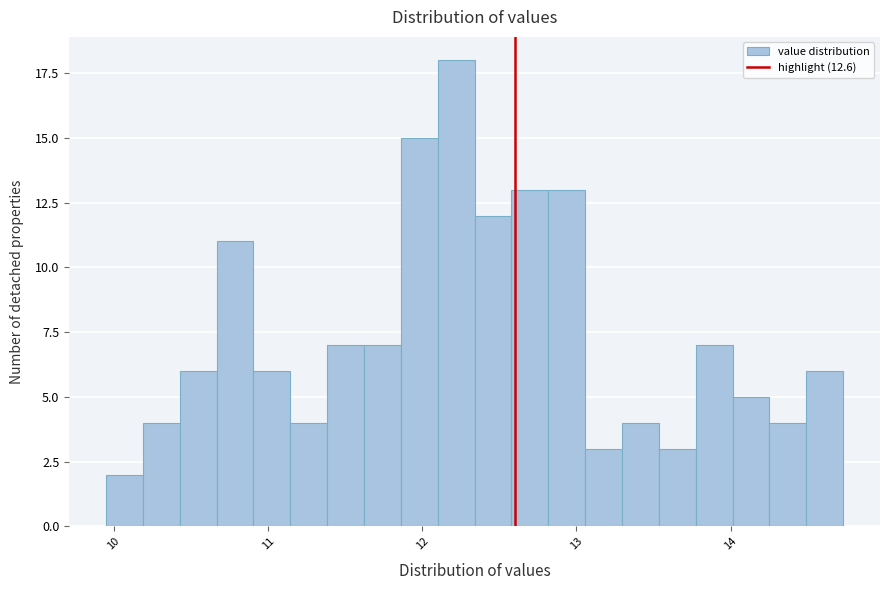

Around what value on the x-axis is the tallest bar? Give the approximate position of its centre, as read against the axis.

12.2